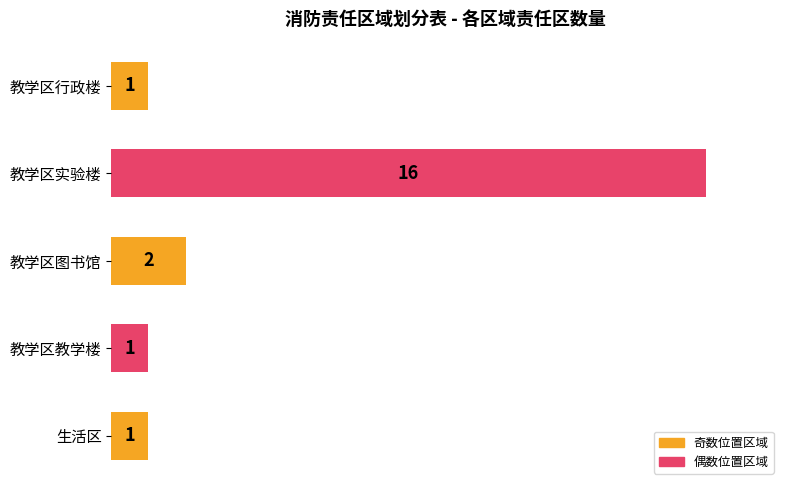

What is the sum of the values at 教学区教学楼 and 教学区实验楼?

17